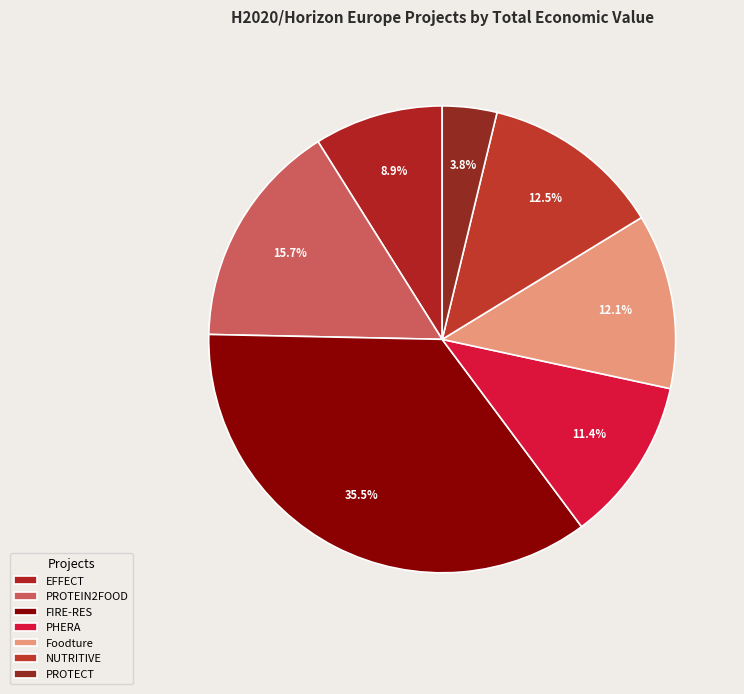

How many slices are in this pie chart?

7